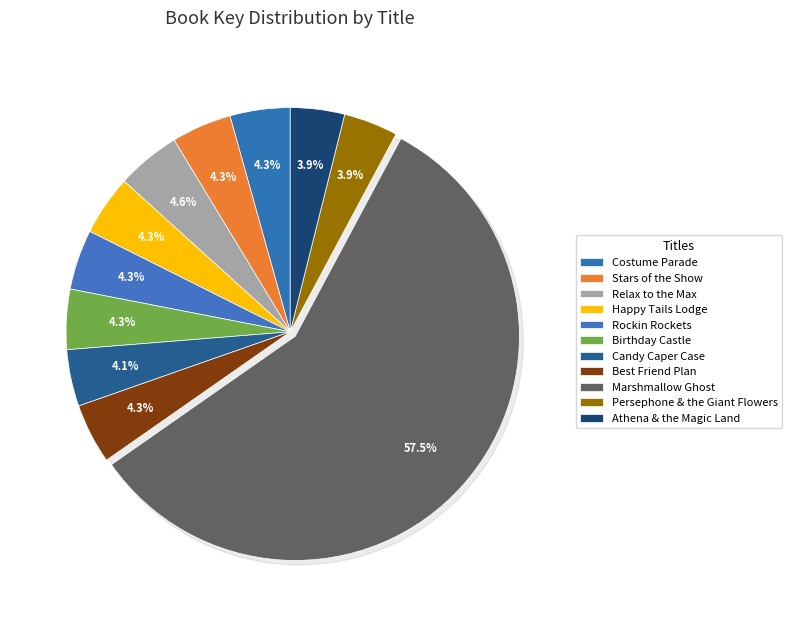

Rank the categories by value from highest to lowest.

Marshmallow Ghost, Relax to the Max, Costume Parade, Stars of the Show, Rockin Rockets, Best Friend Plan, Happy Tails Lodge, Birthday Castle, Candy Caper Case, Persephone & the Giant Flowers, Athena & the Magic Land